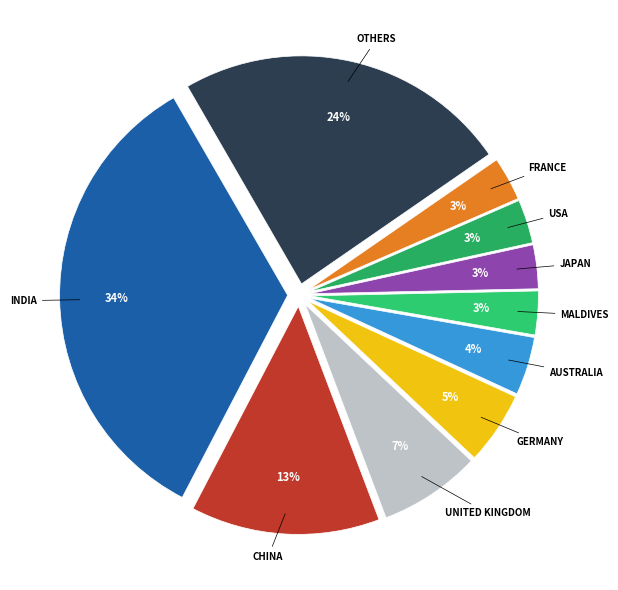

To the nearest percent, what is the average slice percentage?

10%